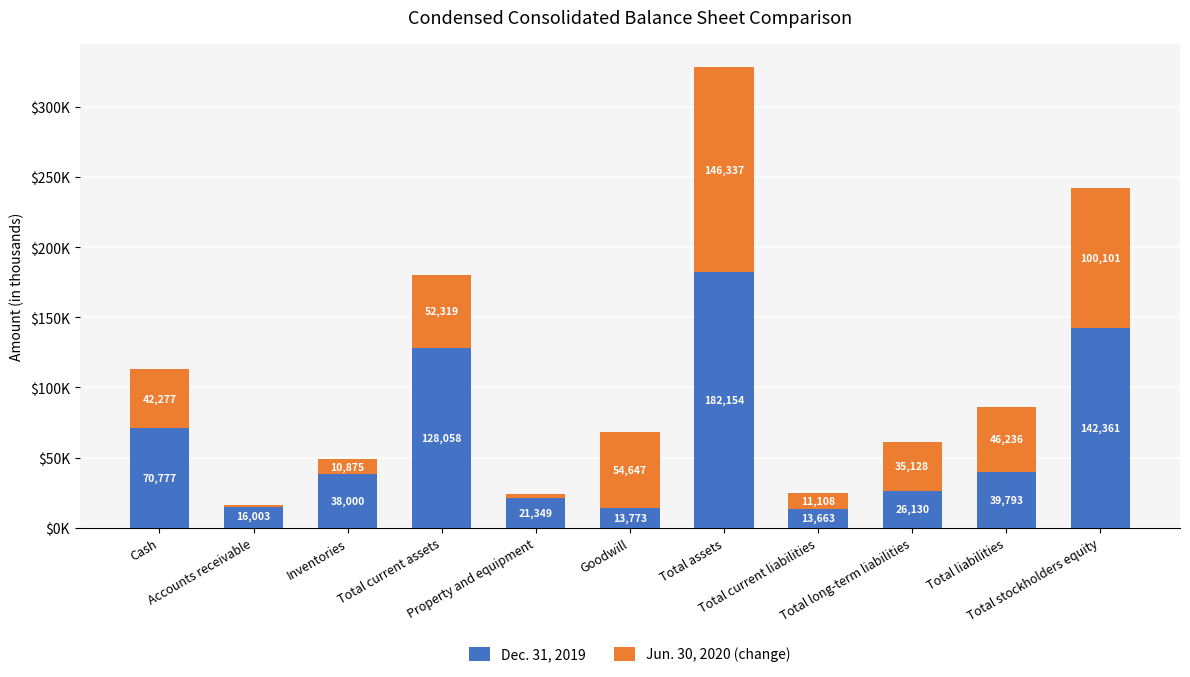

True or false: Dec. 31, 2019 has a value of 117153 at Cash.

False